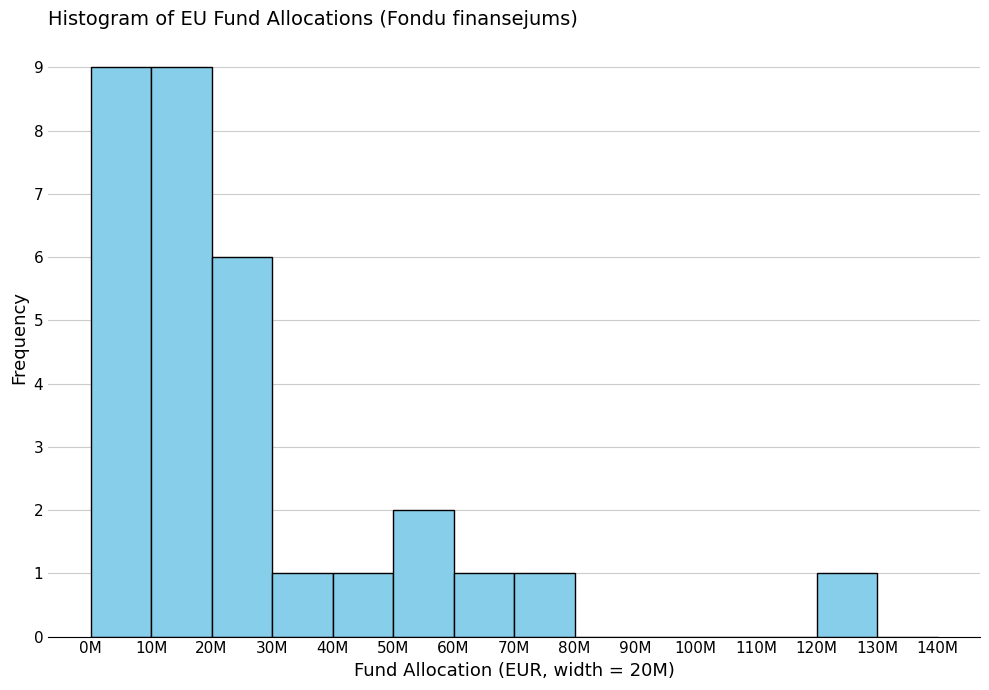

Reading left to right, transcribe all the data shown in this chart.

0M=9	10M=9	20M=6	30M=1	40M=1	50M=2	60M=1	70M=1	80M=0	90M=0	100M=0	110M=0	120M=1	130M=0